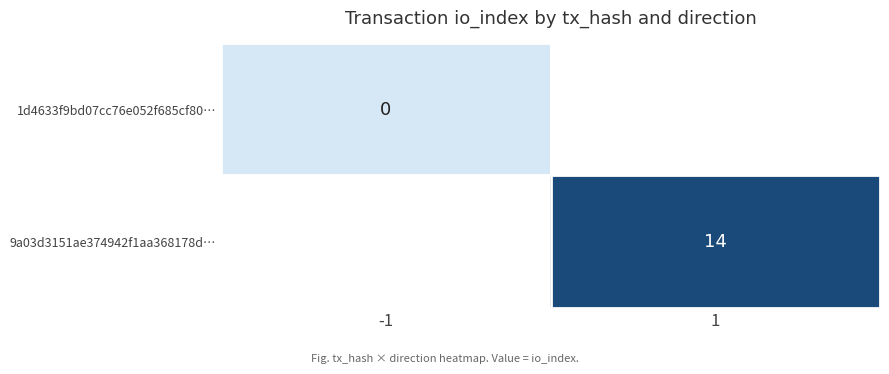

The value of 9a03d3151ae374942f1aa368178d… at 1 is 14. True or false?

True